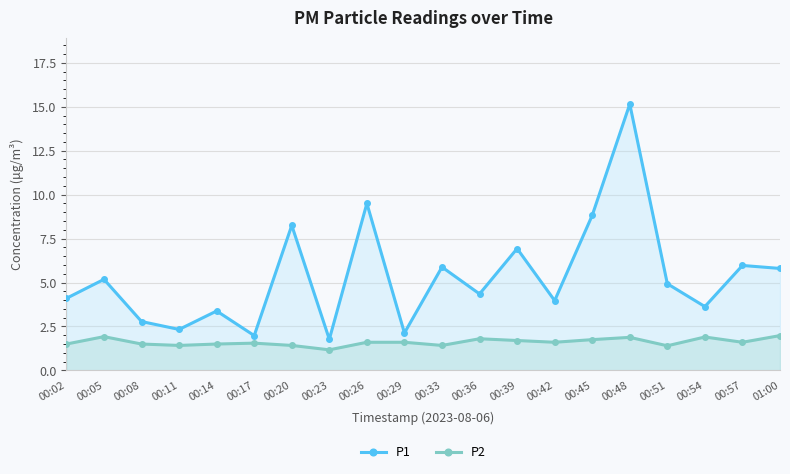

Rank the categories by P2 value from highest to lowest.

01:00, 00:05, 00:54, 00:48, 00:36, 00:45, 00:39, 00:26, 00:29, 00:42, 00:57, 00:17, 00:02, 00:08, 00:14, 00:11, 00:20, 00:33, 00:51, 00:23